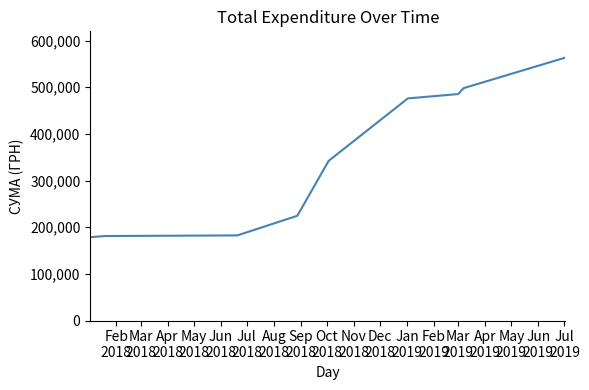

What is the difference between the maximum and minimum values?

384781.1